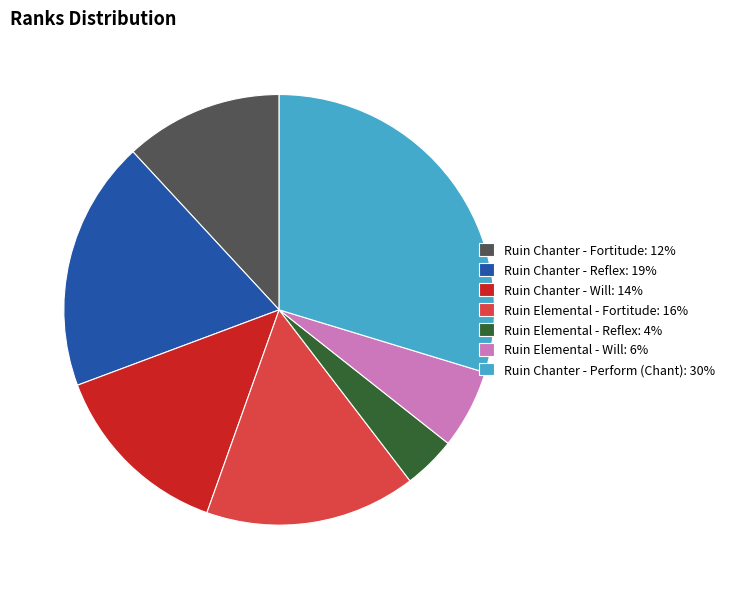

The Ruin Elemental - Reflex slice represents 4% of the pie. True or false?

True